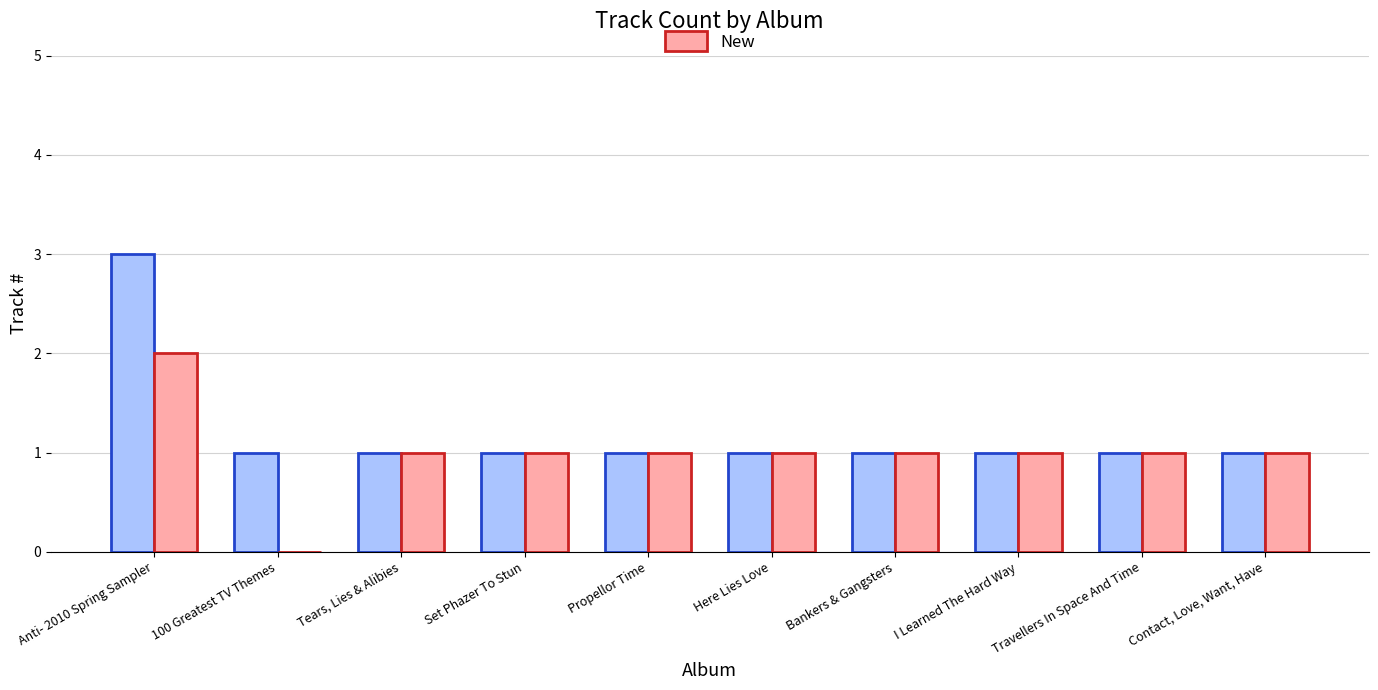

At which category is the sum across all series the highest?

Anti- 2010 Spring Sampler